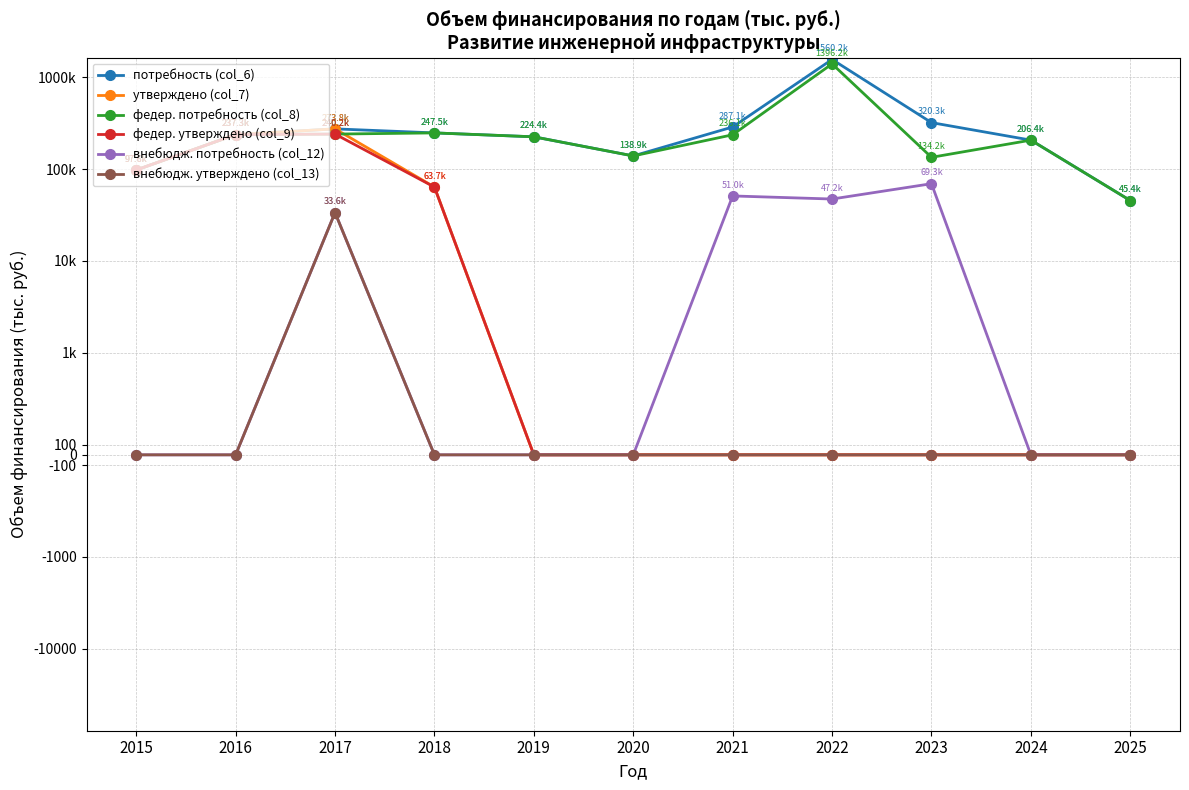

What is the minimum value for федер. потребность (col_8)?

45429.6